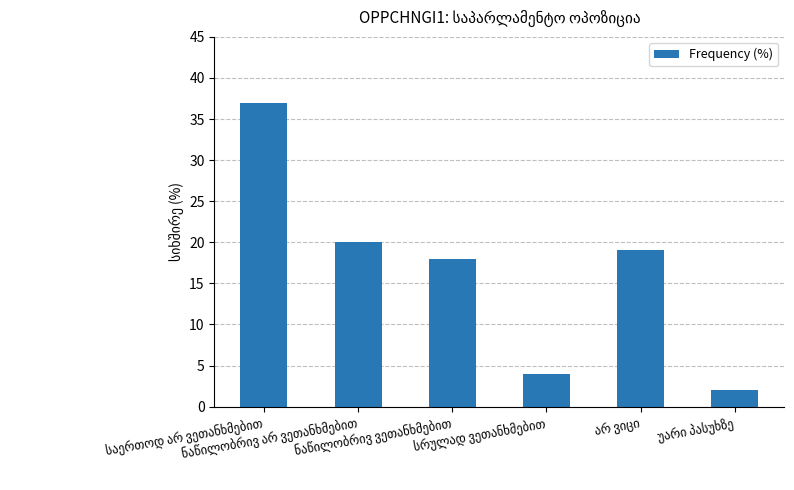

What is the value of the 3rd bar from the left?

18